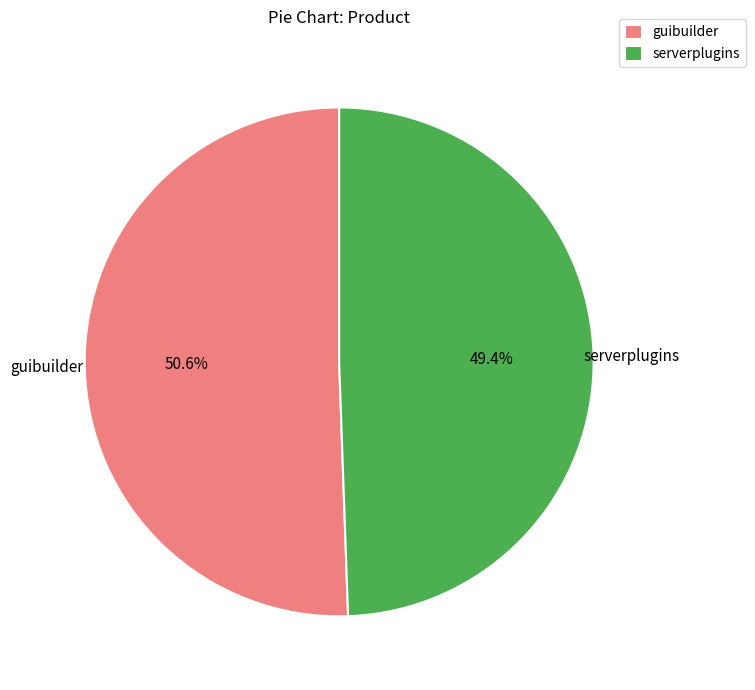

What is the total percentage of serverplugins and guibuilder?

100.0%